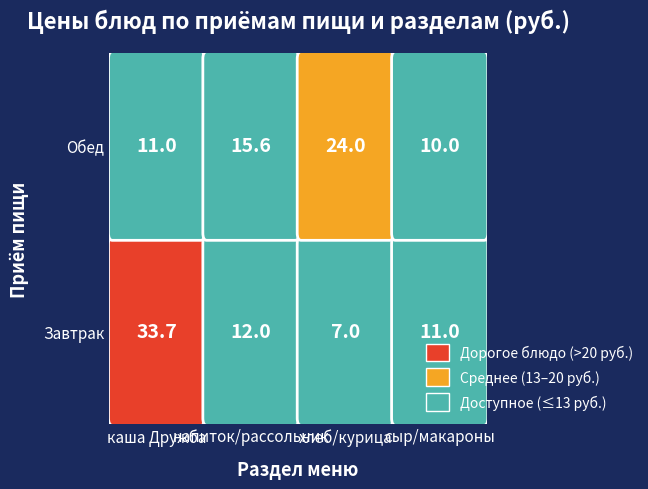

Which has a higher value, 1 or 3?

1